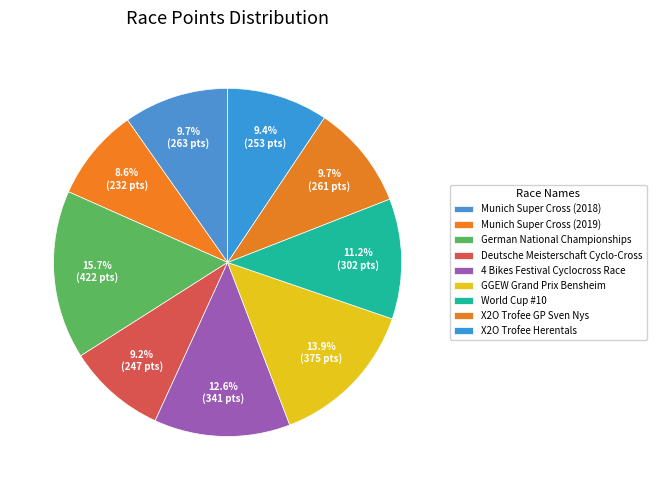

Between X2O Trofee Herentals and 4 Bikes Festival Cyclocross Race, which is larger?

4 Bikes Festival Cyclocross Race